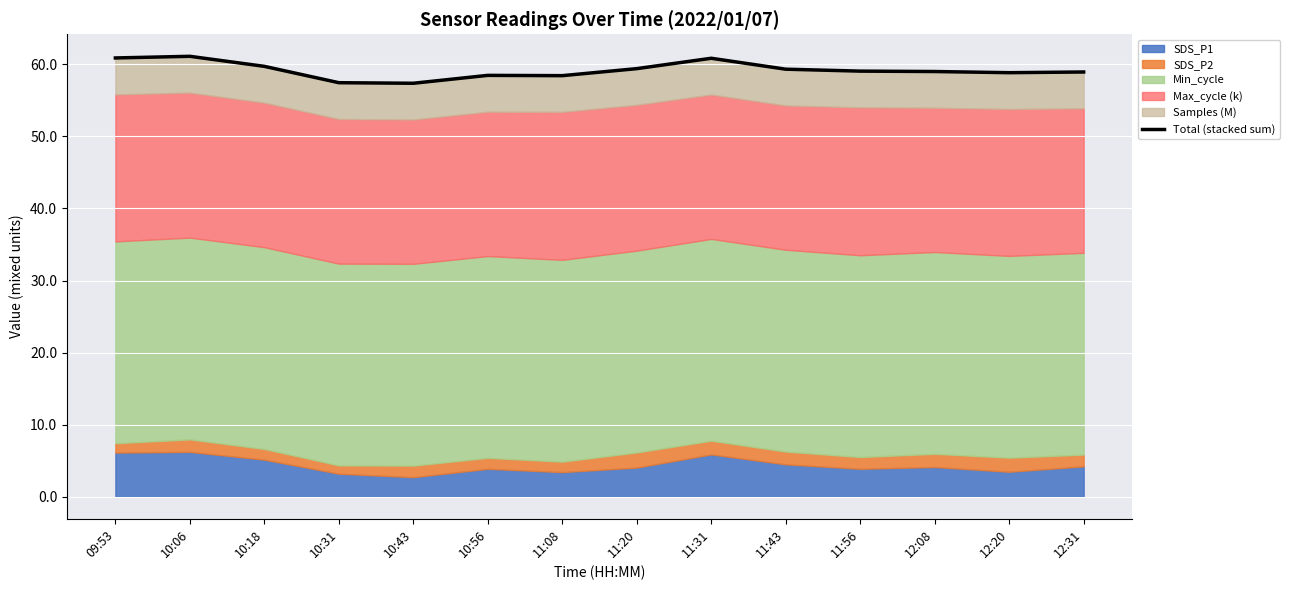

True or false: the data shows 58.9 at 12:31.

True